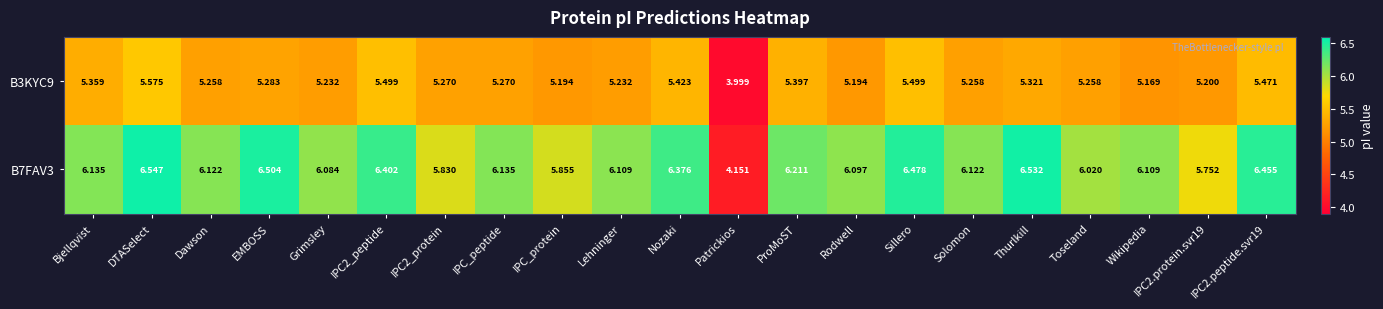

Which series changed the most between Grimsley and Sillero?

B7FAV3